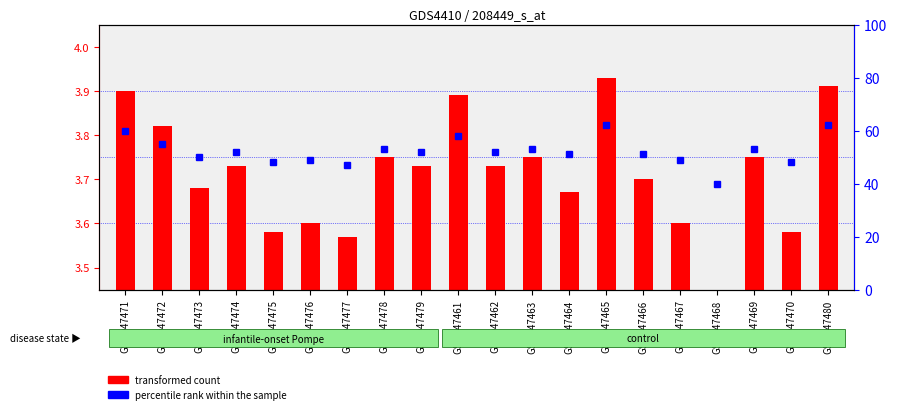

How many bars are there in total?

20